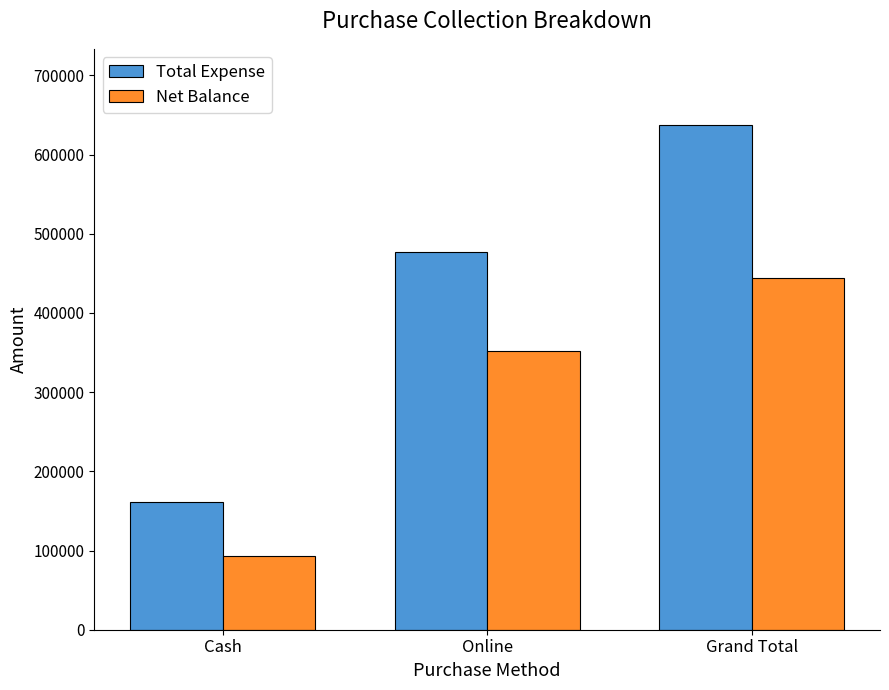

How many groups of bars are there?

3